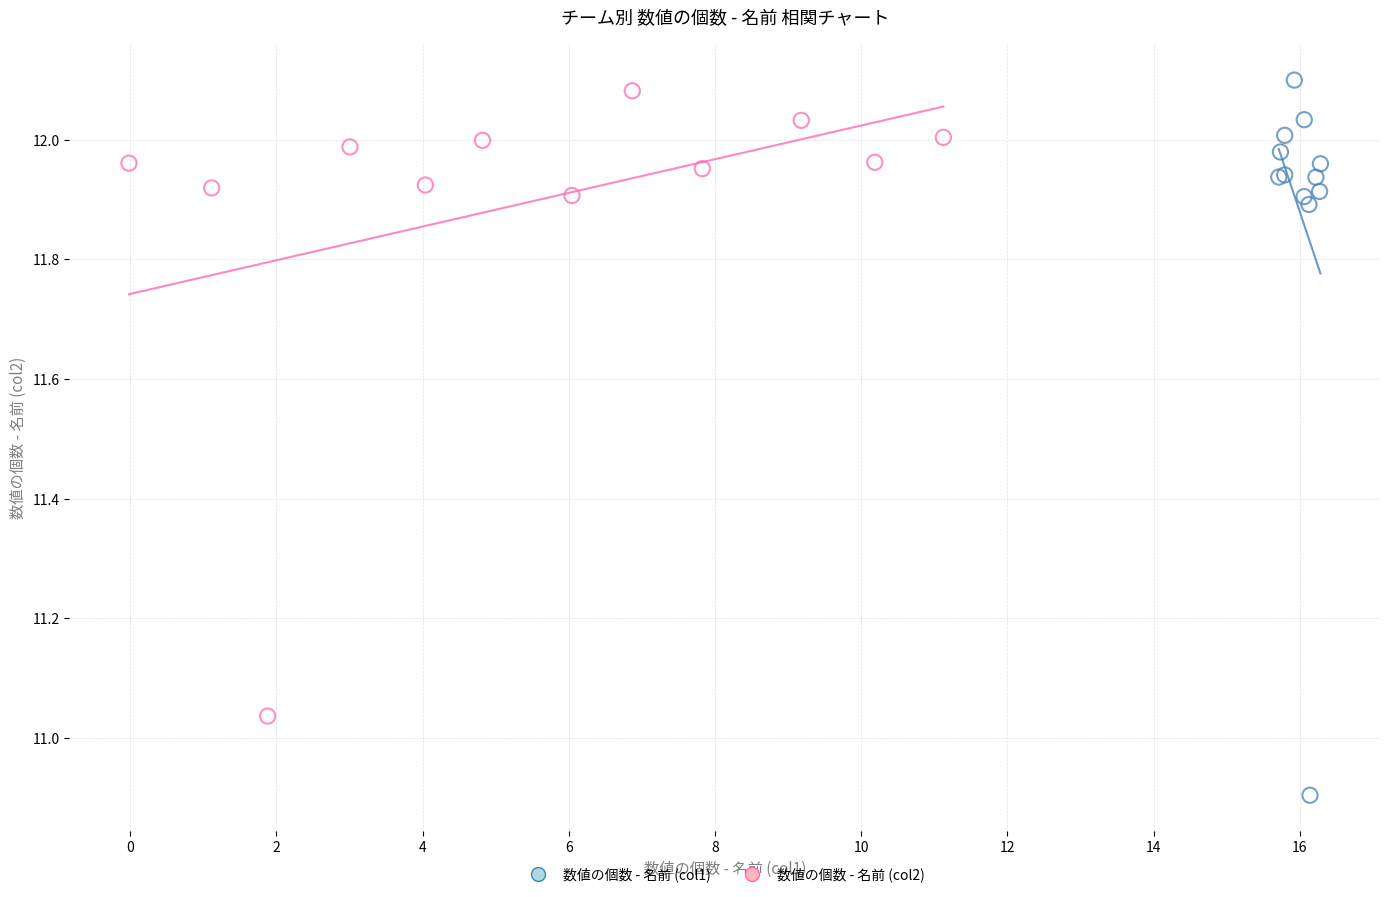

Which series reaches the minimum Y coordinate?

数値の個数 - 名前 (col1)